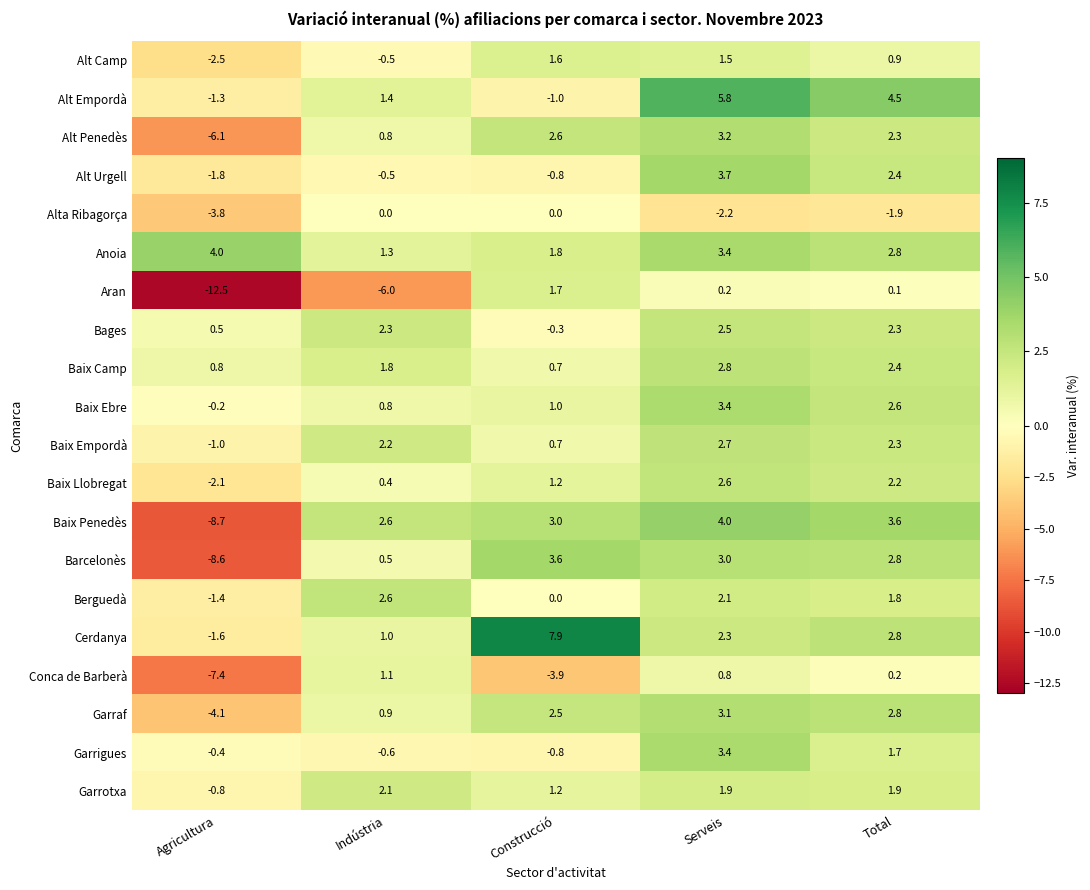

How many values in Barcelonès are above zero?

4